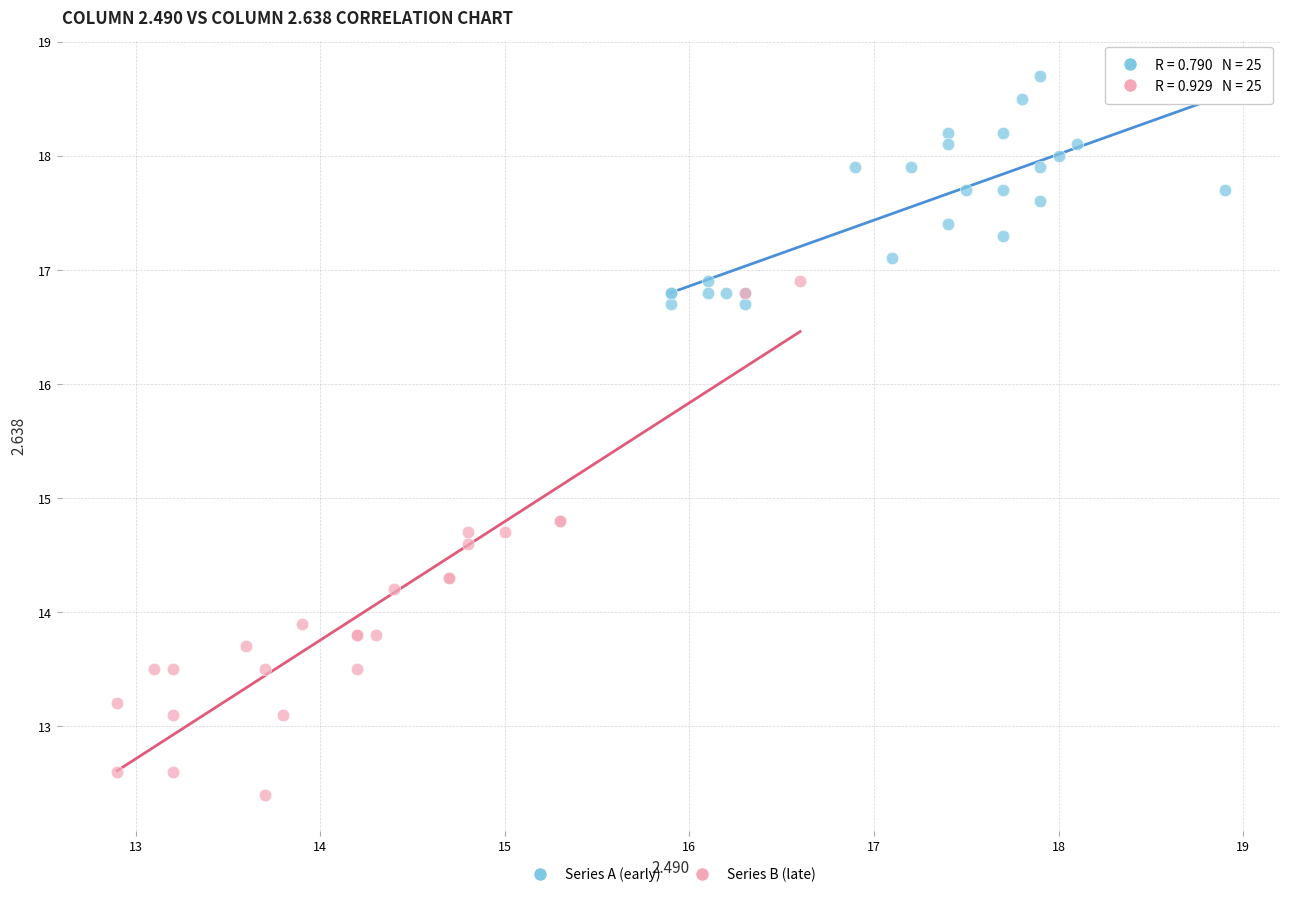

Which series reaches the maximum Y coordinate?

Series A (early)